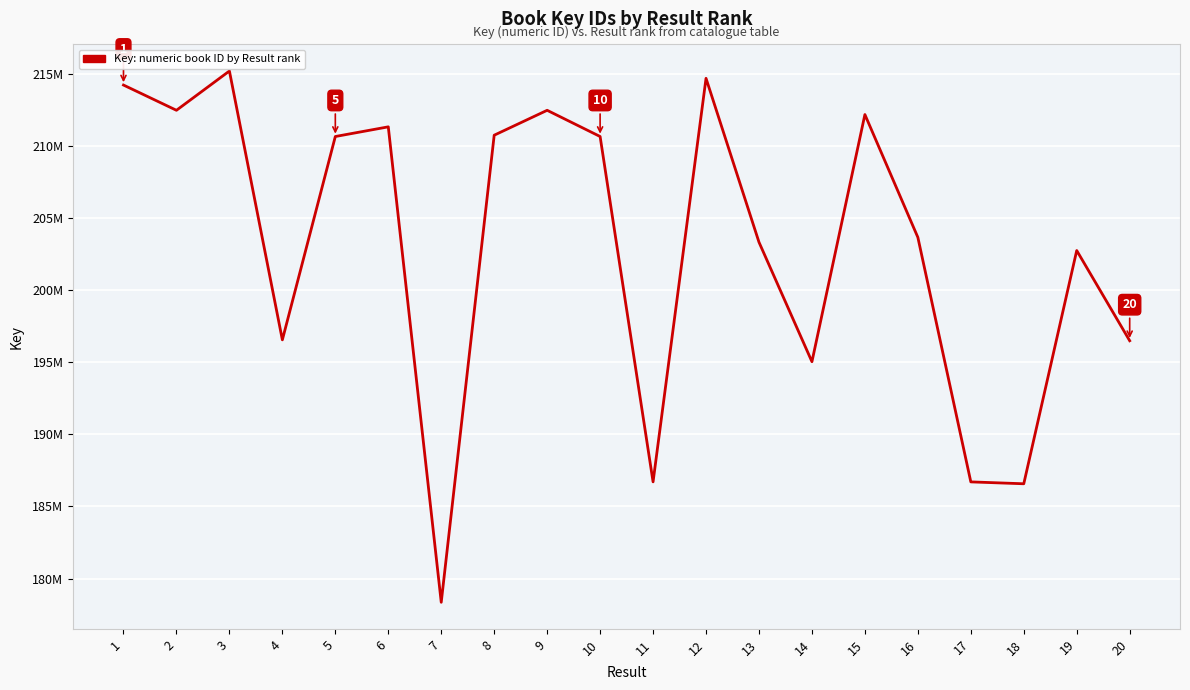

Does the chart display data point markers on the line(s)?

No